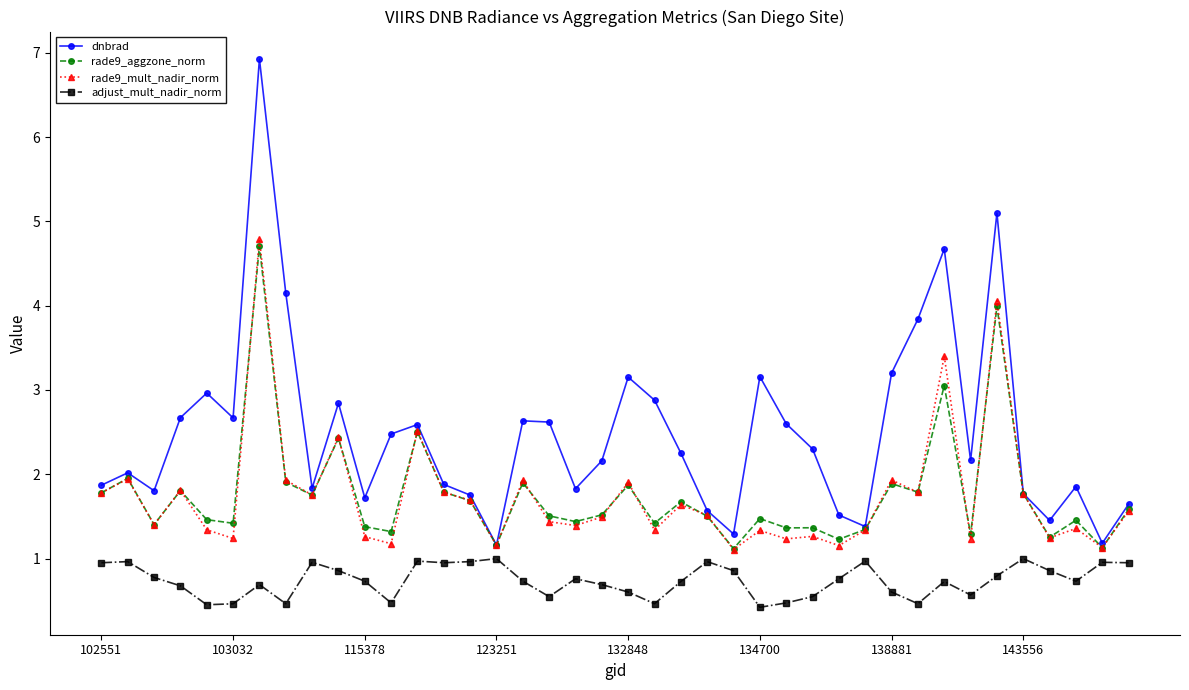

Is this an area chart (filled region under the line)?

No